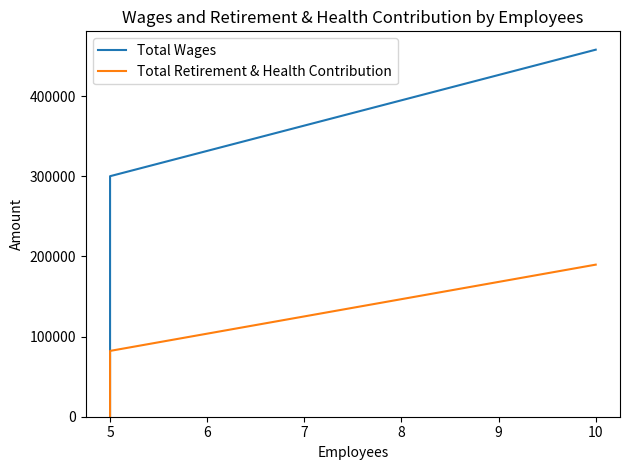

Is the value of Total Wages at 5 greater than the value of Total Retirement & Health Contribution at 5?

Yes